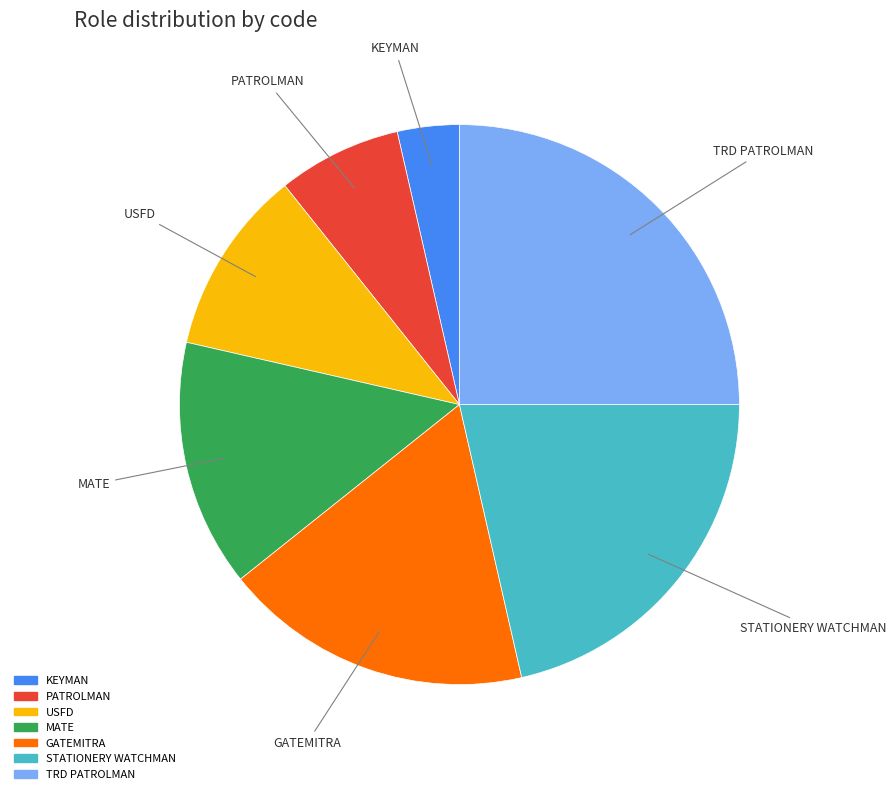

Combined, do MATE and STATIONERY WATCHMAN account for over 50%?

No